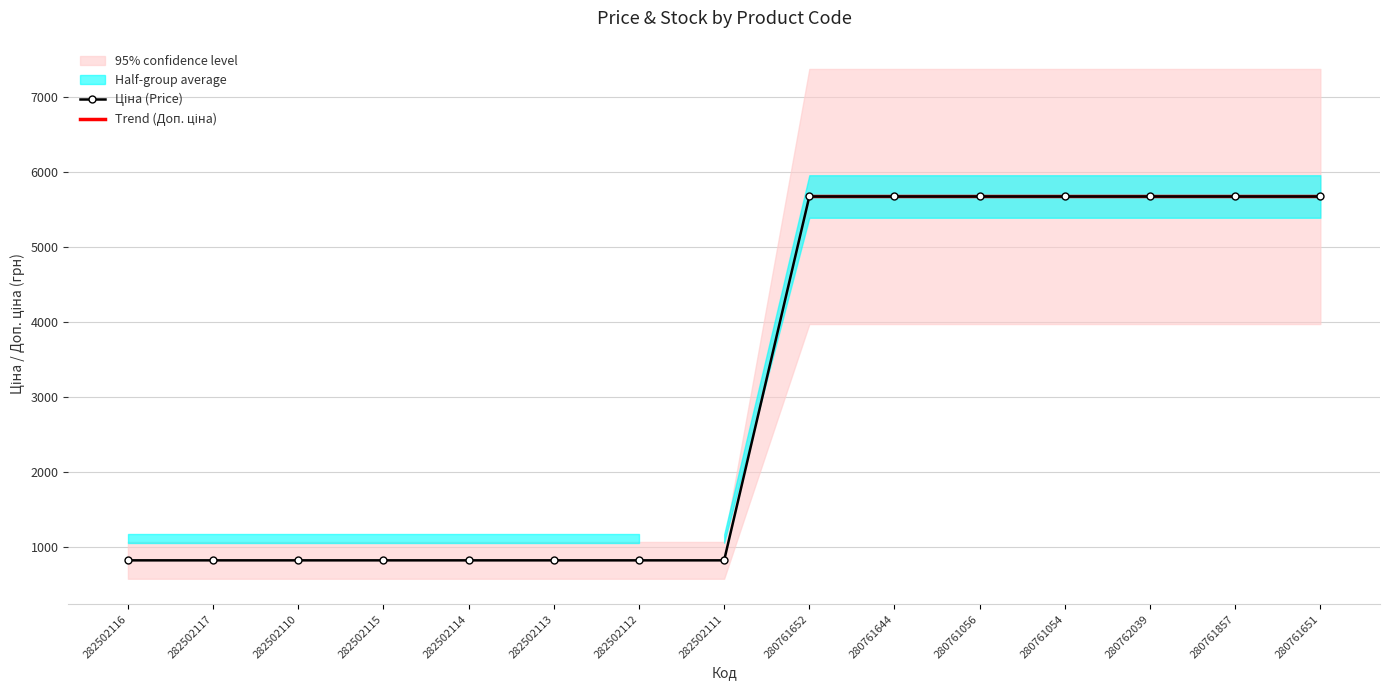

The value of Ціна at 282502116 is 818.5. True or false?

True